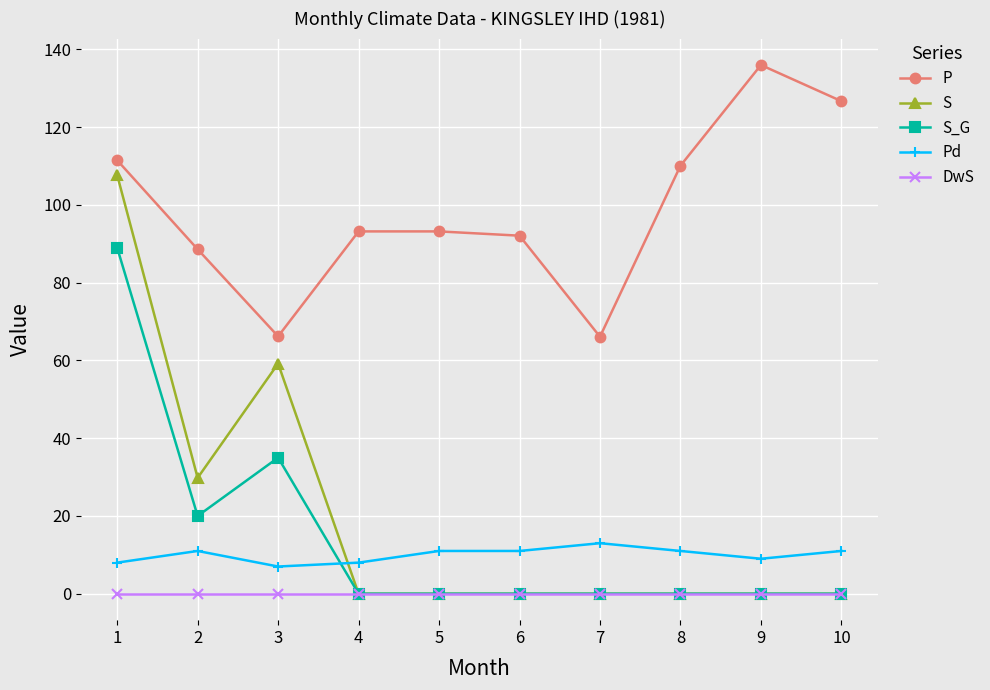

True or false: DwS and P intersect in this chart.

False